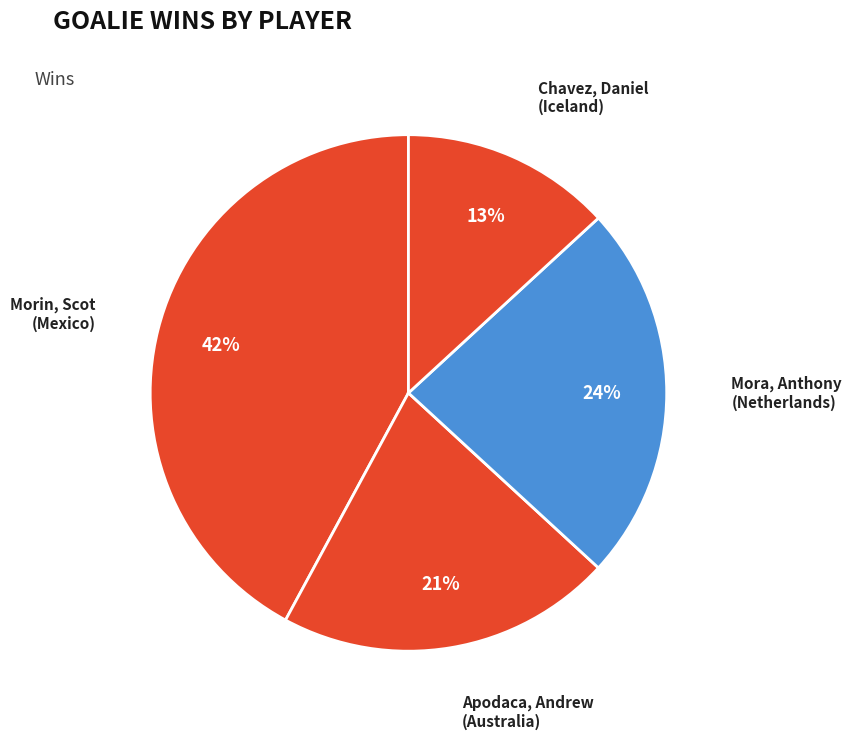

How many slices are in this pie chart?

4